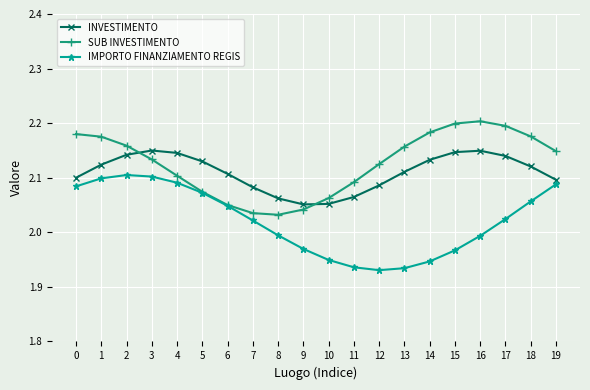

Rank the series by their maximum value, from lowest to highest.

IMPORTO FINANZIAMENTO REGIS, INVESTIMENTO, SUB INVESTIMENTO